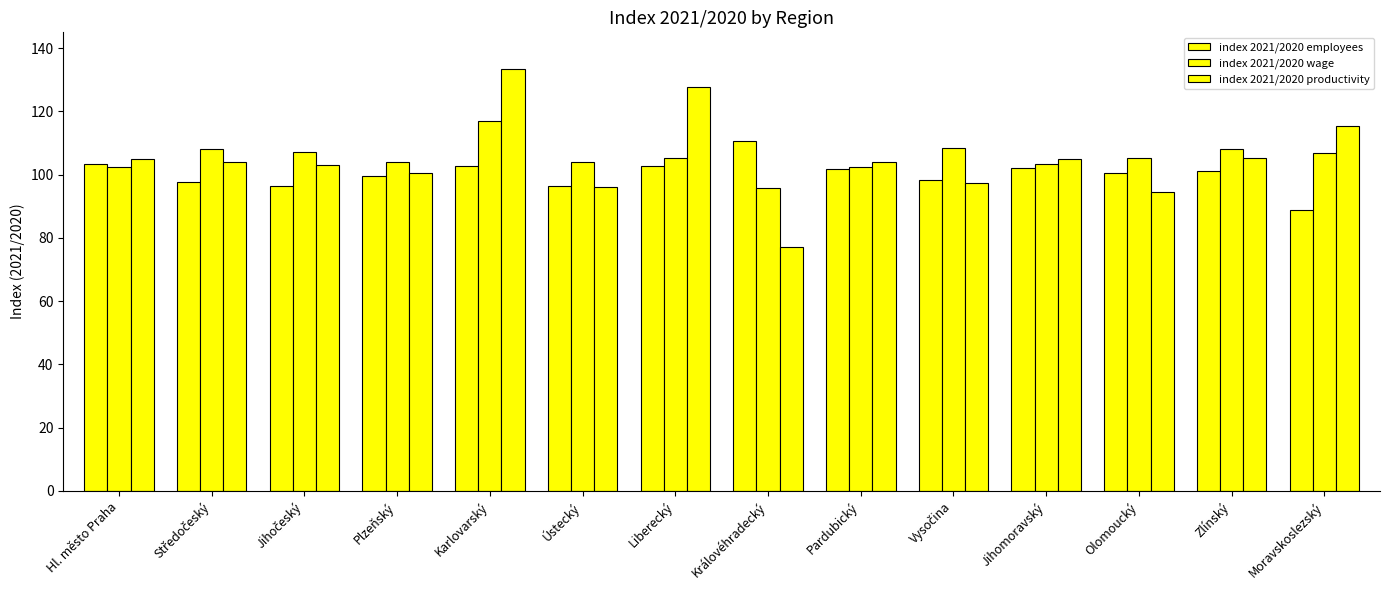

What is the minimum value for index 2021/2020 productivity?

77.3